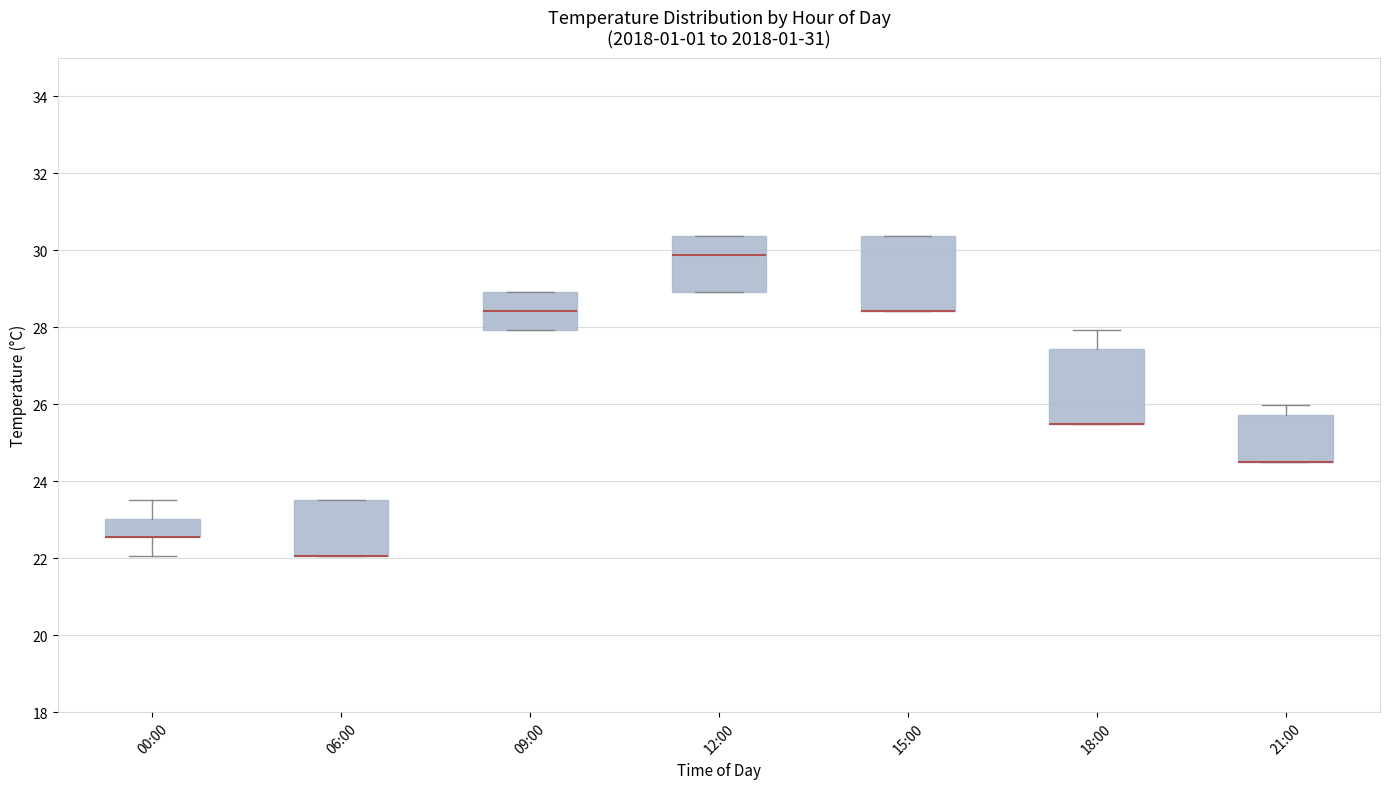

Reading left to right, transcribe this box plot: for each box, give where its median line is, the range the box spans, and where its two whiskers end, as read against the y-axis. The values are not printed on the chart, so give them approximately, as read against the axis.

00:00: median 22.6 (drawn on the box's lower edge), box 22.6 to 23.0, whiskers 22.0 to 23.6
06:00: median 22.0 (drawn on the box's lower edge), box 22.0 to 23.6, whiskers 22.0 to 23.6
09:00: median 28.4, box 28.0 to 29.0, whiskers 28.0 to 29.0
12:00: median 29.8, box 29.0 to 30.4, whiskers 29.0 to 30.4
15:00: median 28.4 (drawn on the box's lower edge), box 28.4 to 30.4, whiskers 28.4 to 30.4
18:00: median 25.4 (drawn on the box's lower edge), box 25.4 to 27.4, whiskers 25.4 to 28.0
21:00: median 24.6 (drawn on the box's lower edge), box 24.6 to 25.8, whiskers 24.6 to 26.0